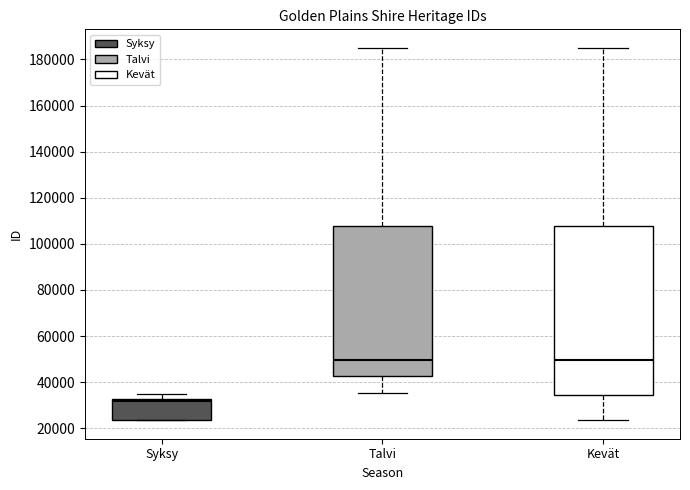

Where does the upper whisker of the box for Kevät end on the y-axis? The values are not printed on the chart, so give them approximately, as read against the axis.

186000